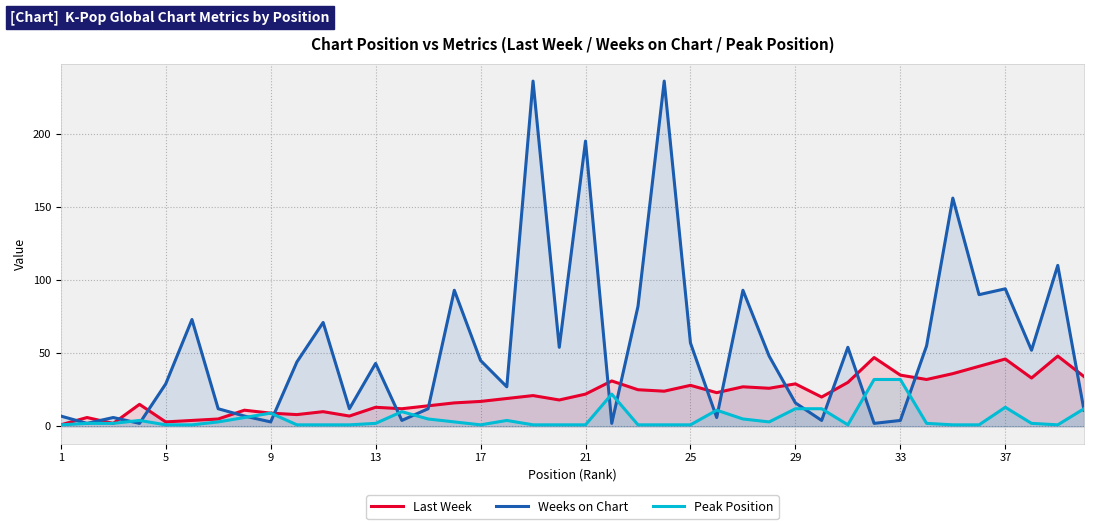

Which series has the largest total across all categories?

Weeks on Chart